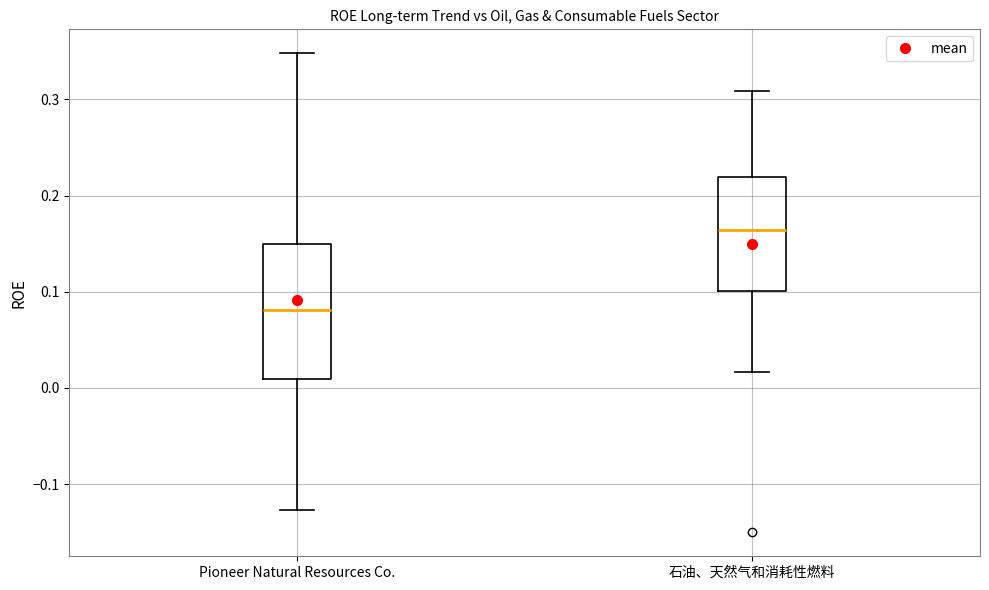

Reading left to right, transcribe this box plot: for each box, give where its median line is, the range the box spans, and where its two whiskers end, as read against the y-axis. The values are not printed on the chart, so give them approximately, as read against the axis.

Pioneer Natural Resources Co.: median 0.08, box 0.01 to 0.15, whiskers -0.13 to 0.35
石油、天然气和消耗性燃料: median 0.16, box 0.10 to 0.22, whiskers 0.02 to 0.31